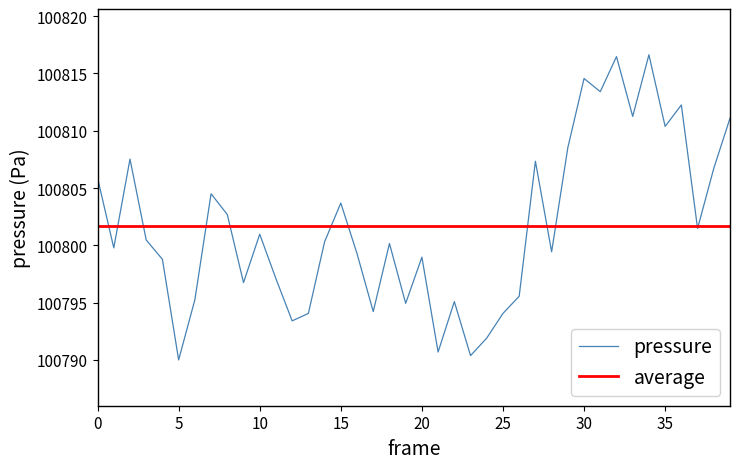

Is it true that the value at 15 is 67261.2?

False